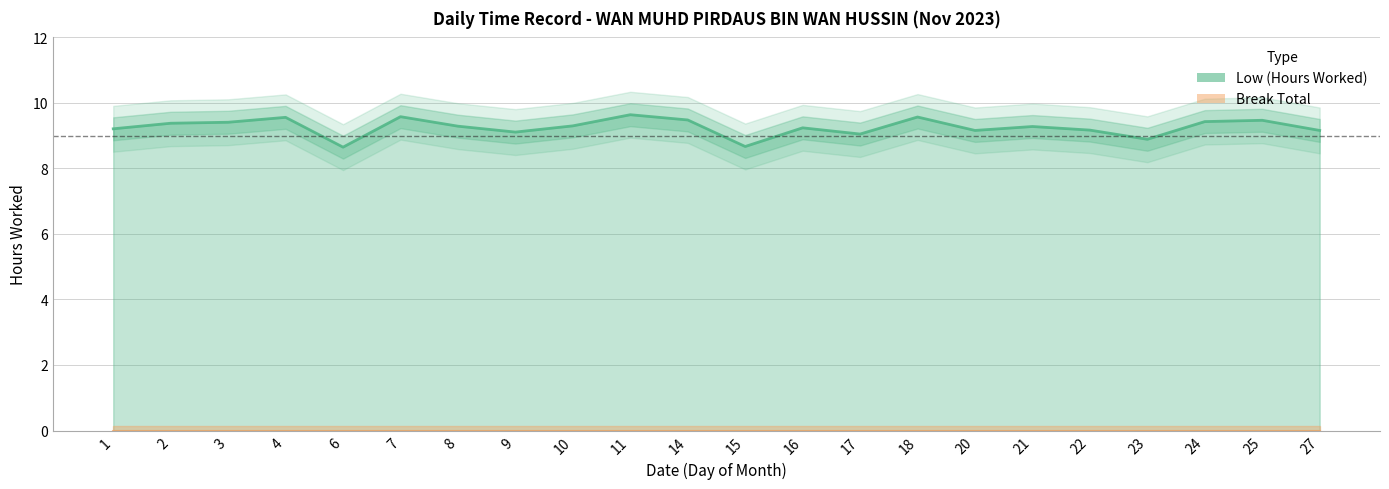

What is the average value?

9.3